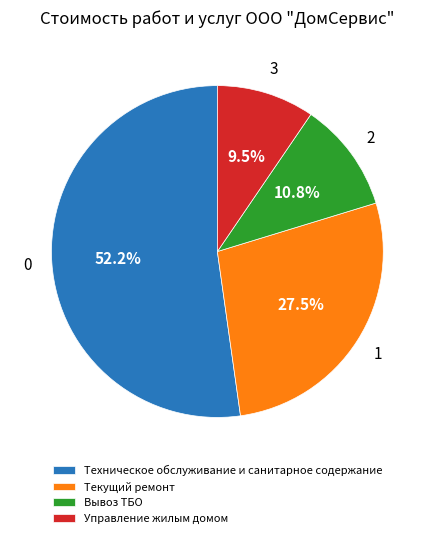

How many slices are in this pie chart?

4